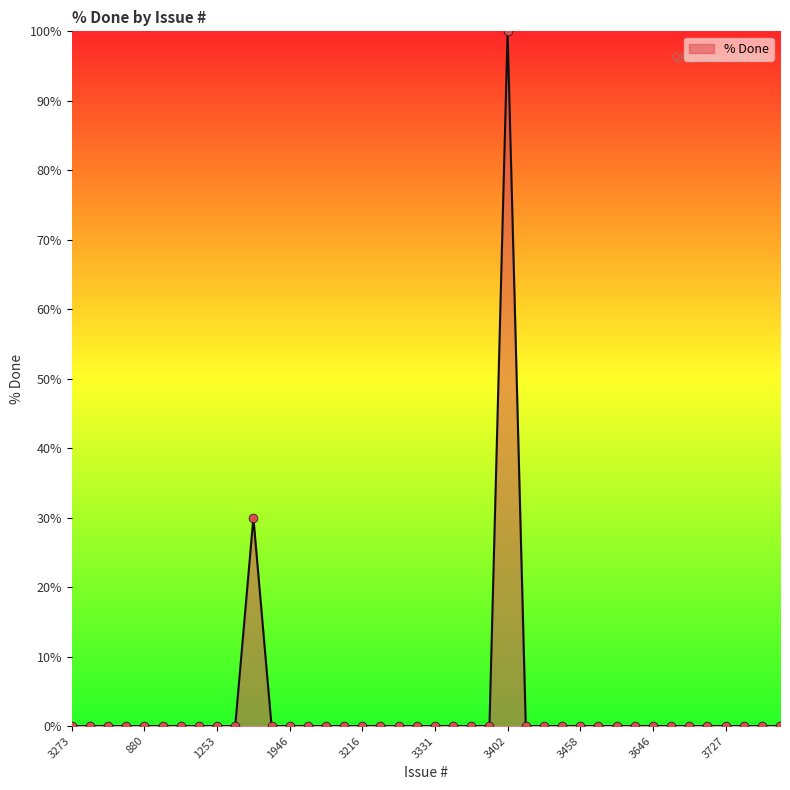

What is the maximum value shown in the chart?

100